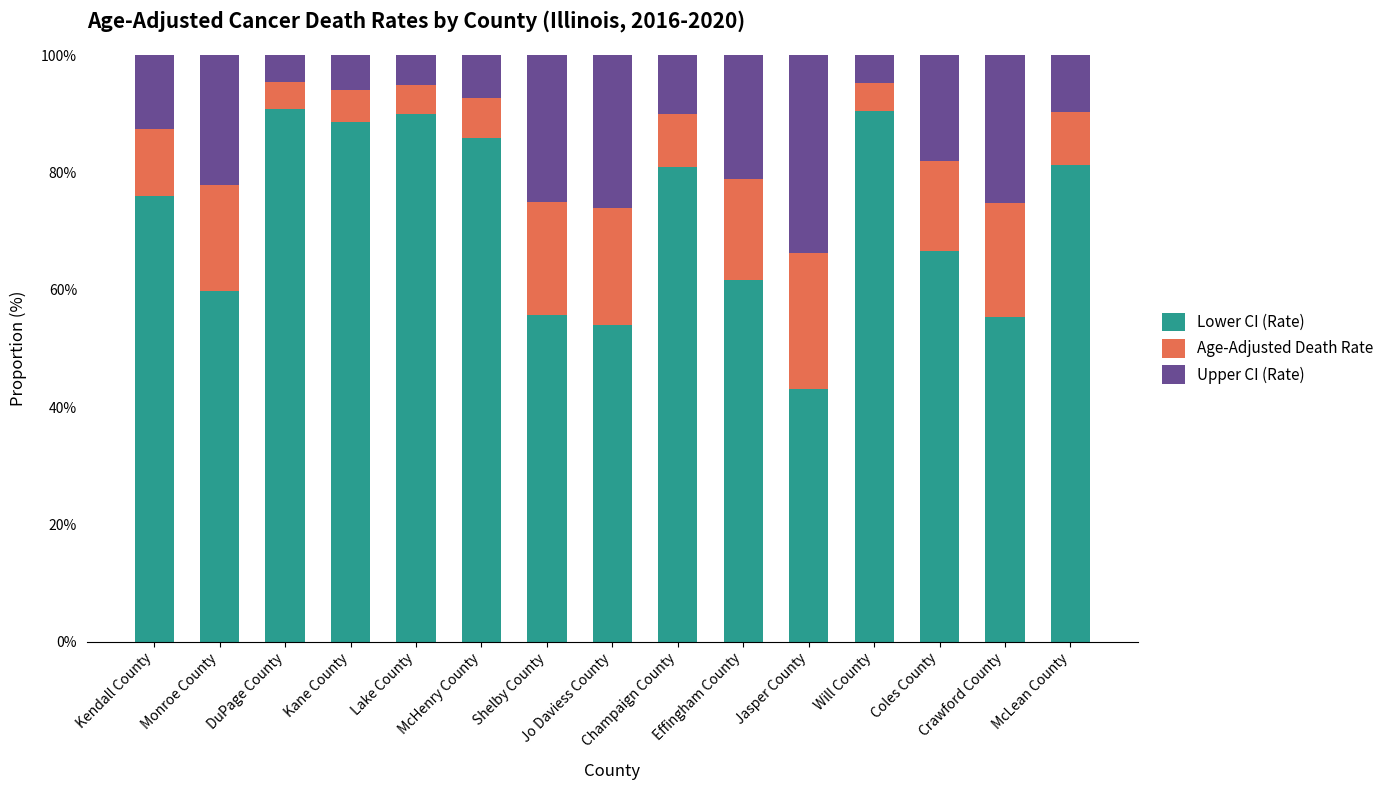

What is the sum of all Lower CI (Rate) values?

1080.6